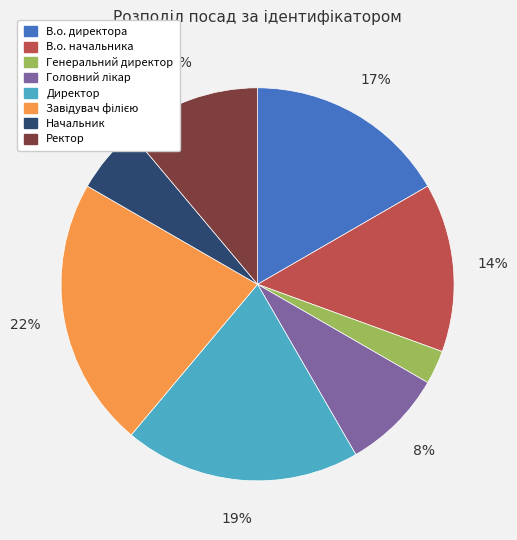

How many slices are in this pie chart?

8